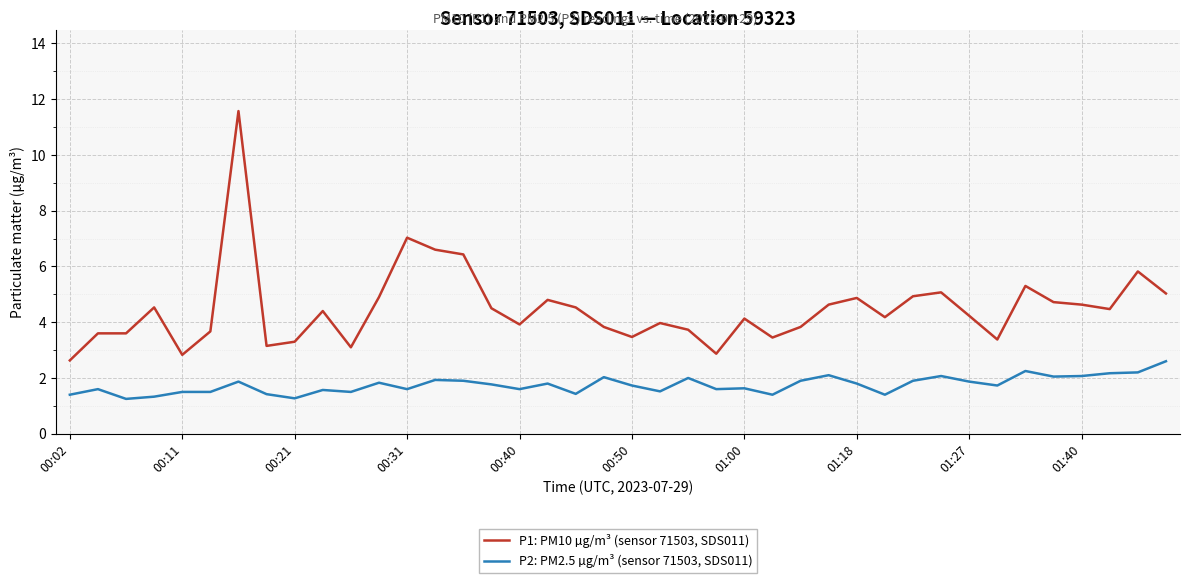

List the series in order of their overall mean, highest first.

P1: PM10 µg/m³ (sensor 71503, SDS011), P2: PM2.5 µg/m³ (sensor 71503, SDS011)